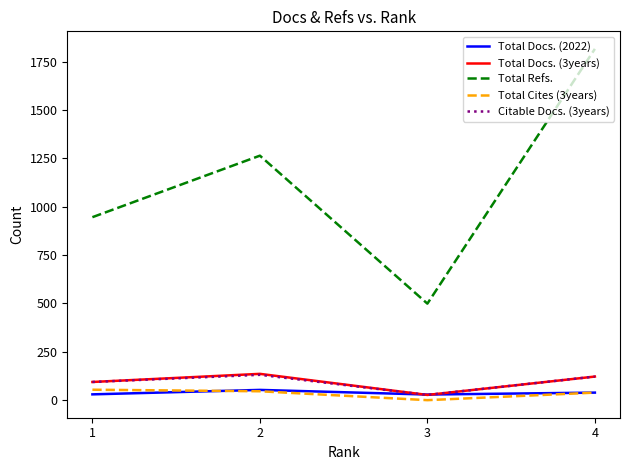

Which series changed the most between 2 and 4?

Total Refs.